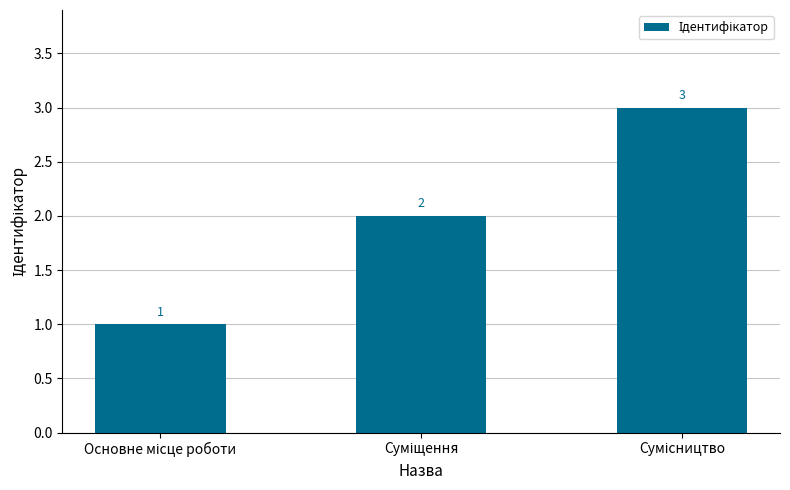

What is the sum of all values?

6